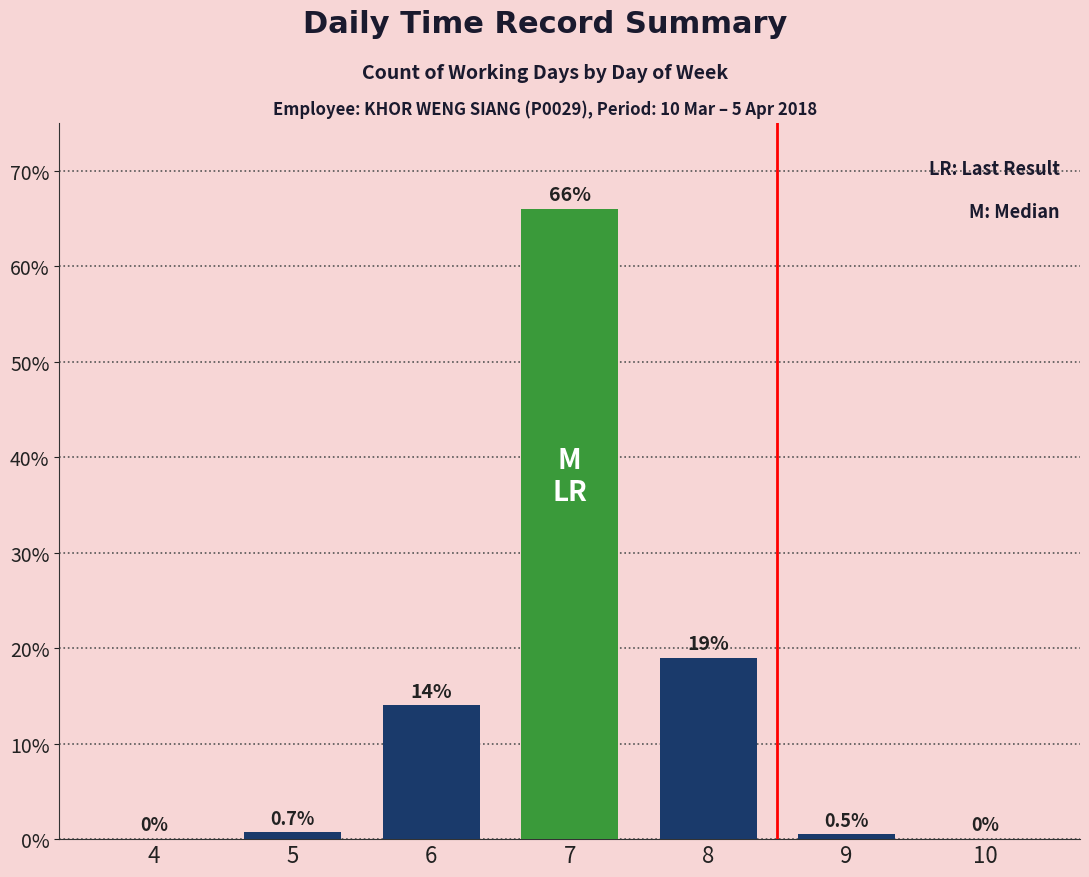

What is the change in value from 4 to 8?

+19.0